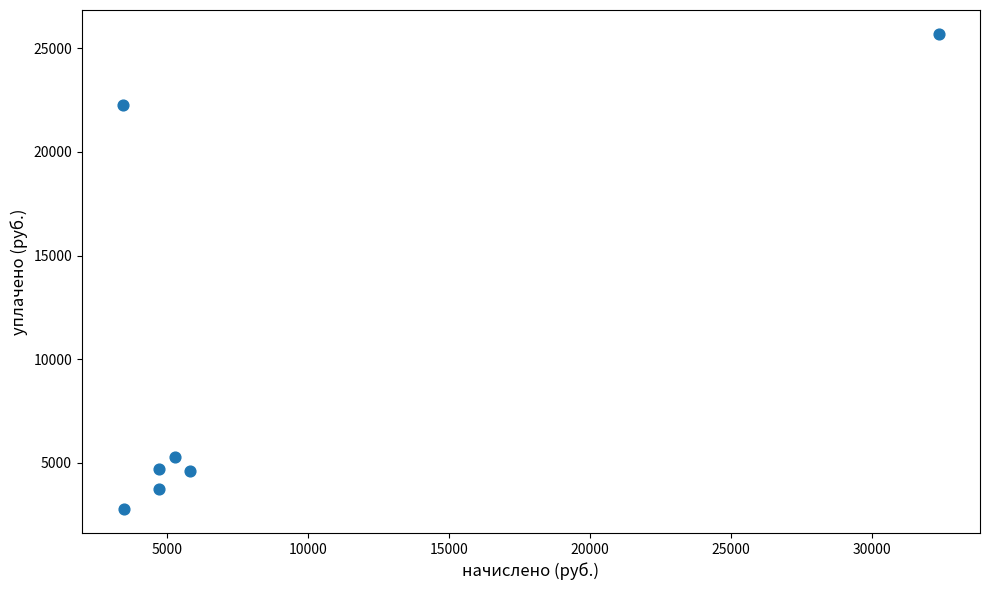

What Y value in the scatter plot is closest to 14230?

22252.9